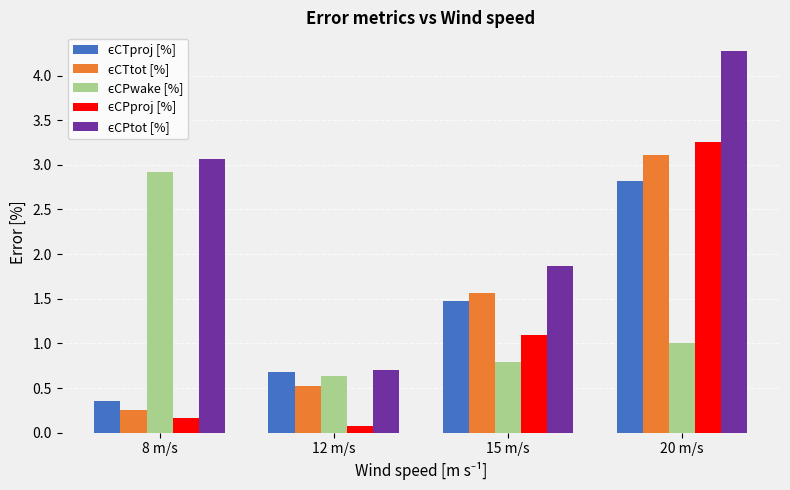

At which category is the sum across all series the highest?

20 m/s